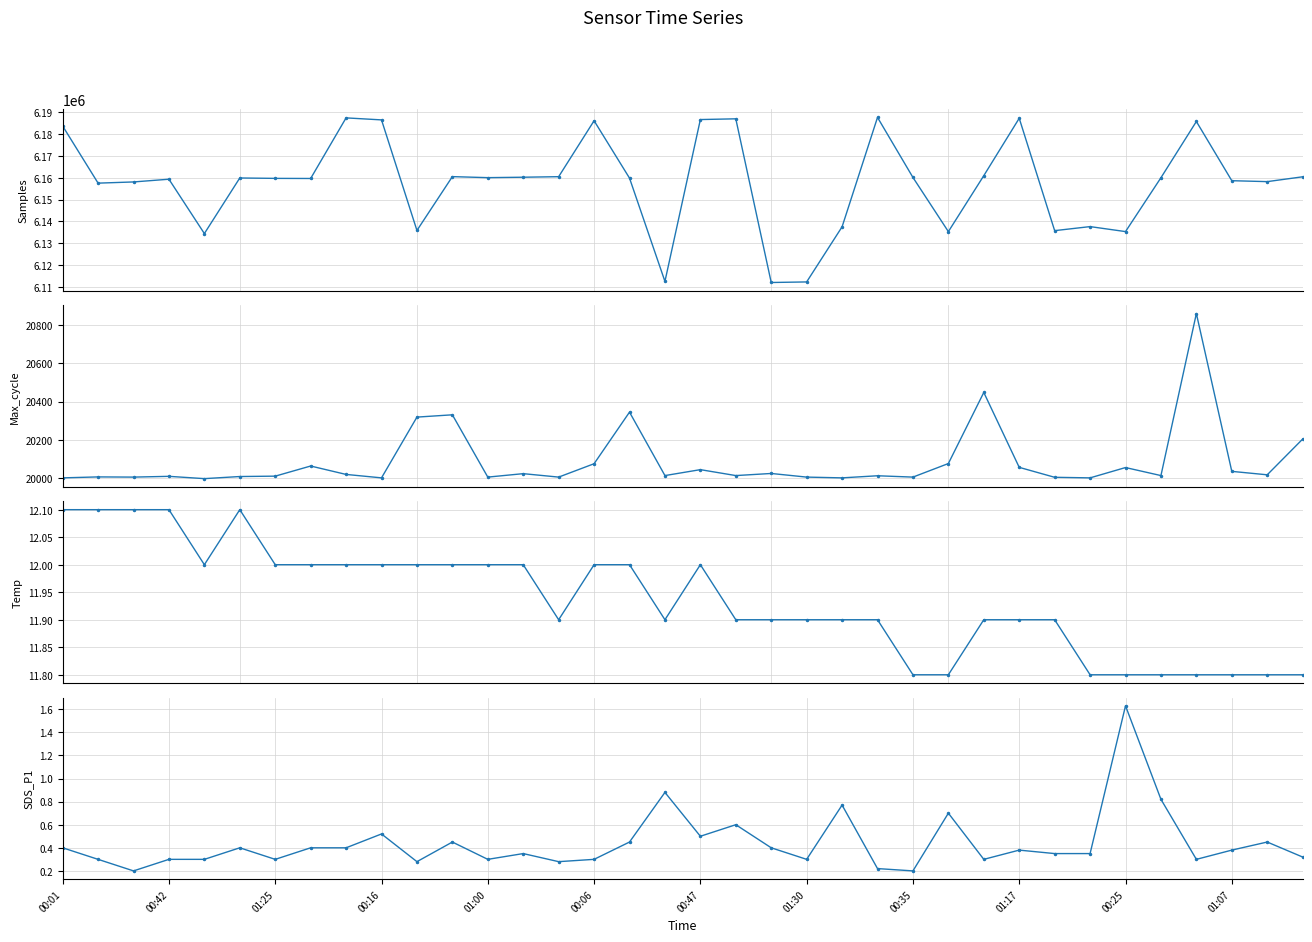

How many data points in Max_cycle are above 20013?

17